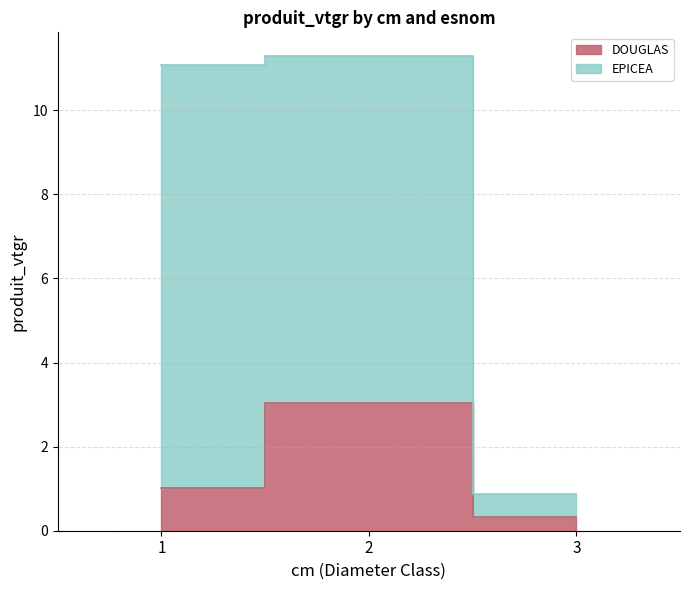

What are all the series names shown in the legend?

DOUGLAS, EPICEA